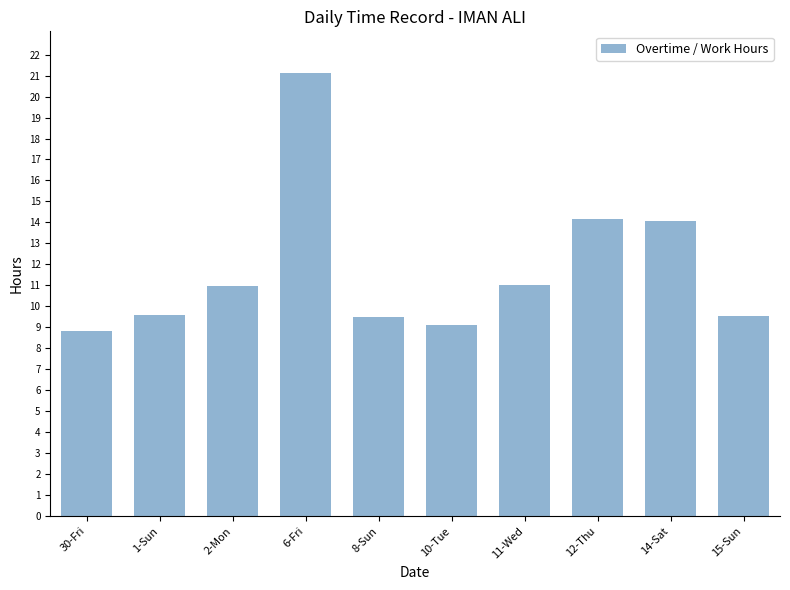

Is it true that the value at 30-Fri is 4.8?

False